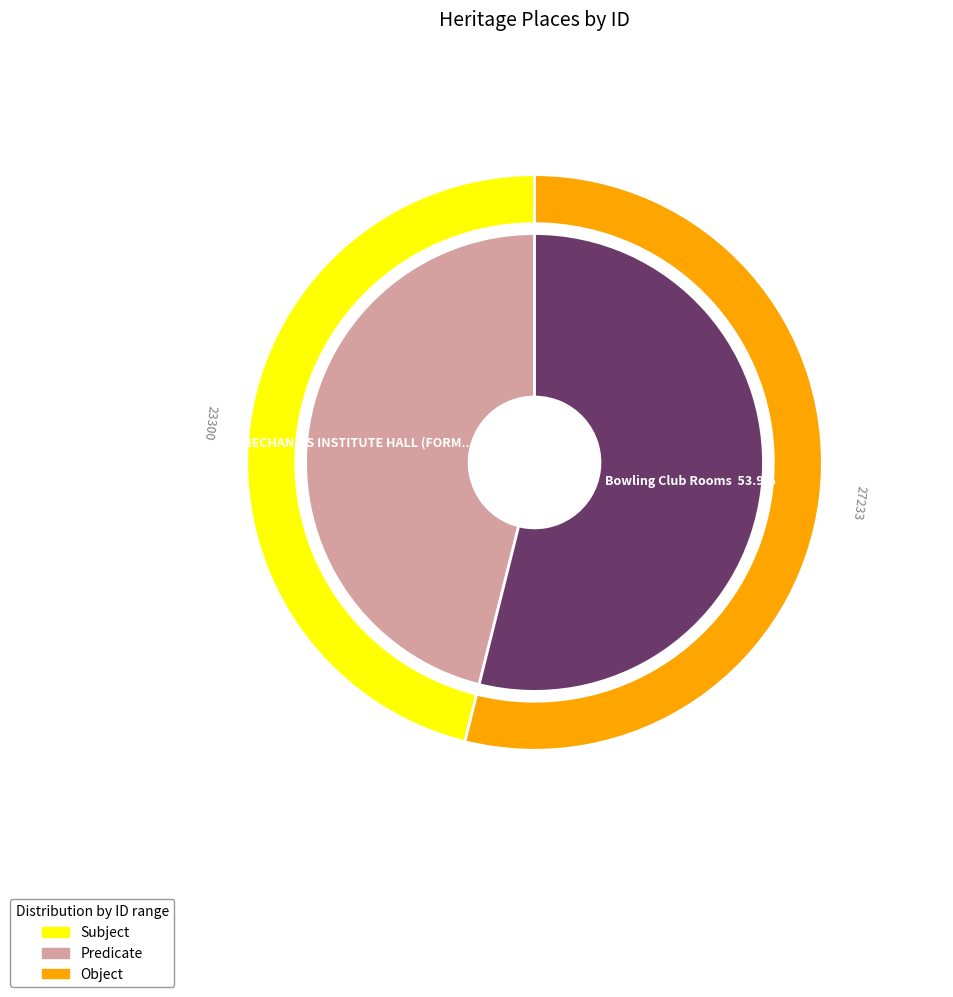

Count the number of slices in the pie.

2